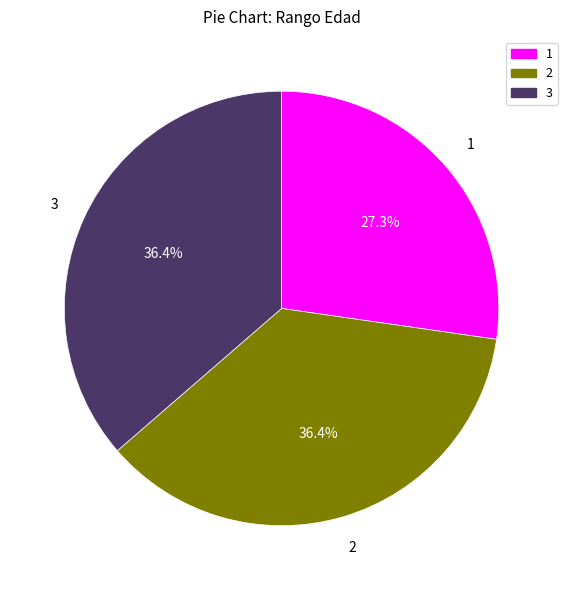

How many slices are in this pie chart?

3